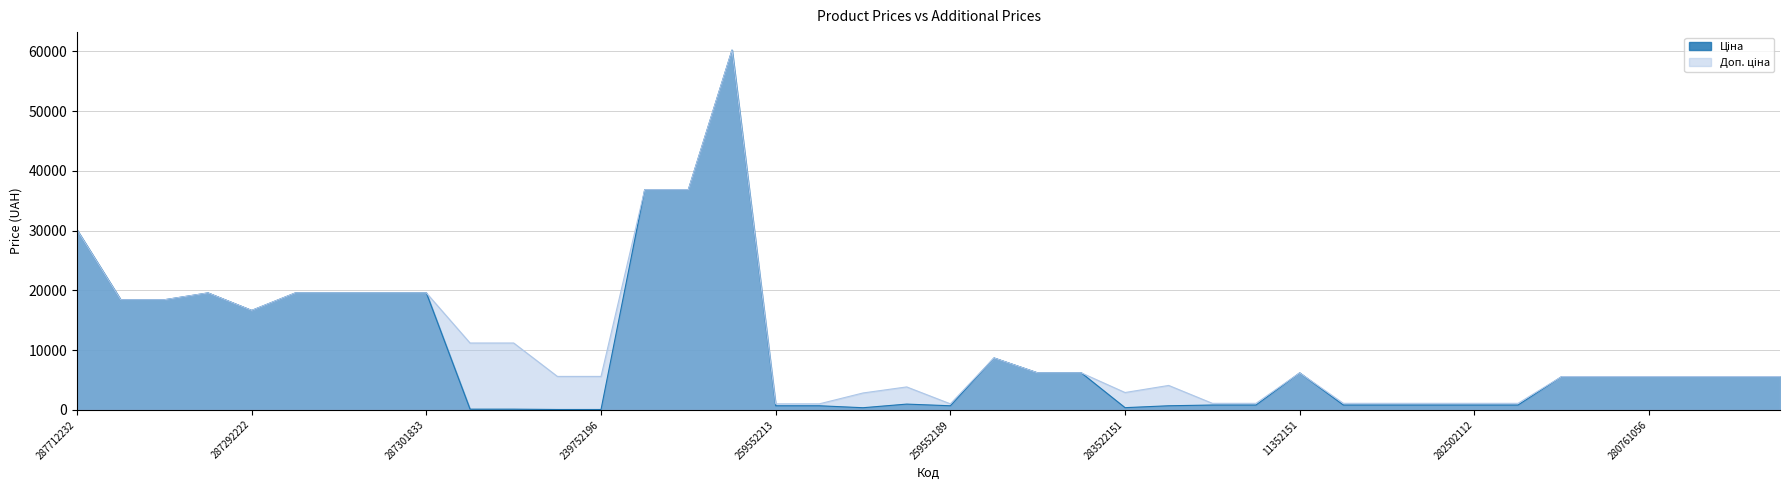

What is the highest value of the Доп. ціна series?

60205.6